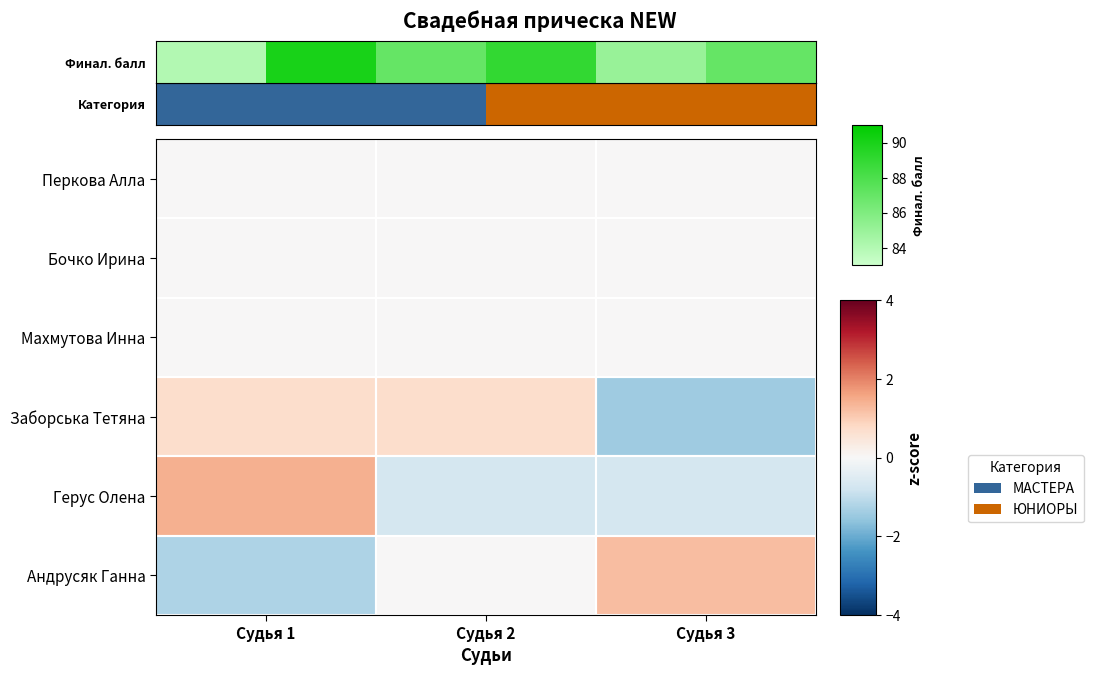

What is the lowest value of the Андрусяк Ганна series?

-1.2